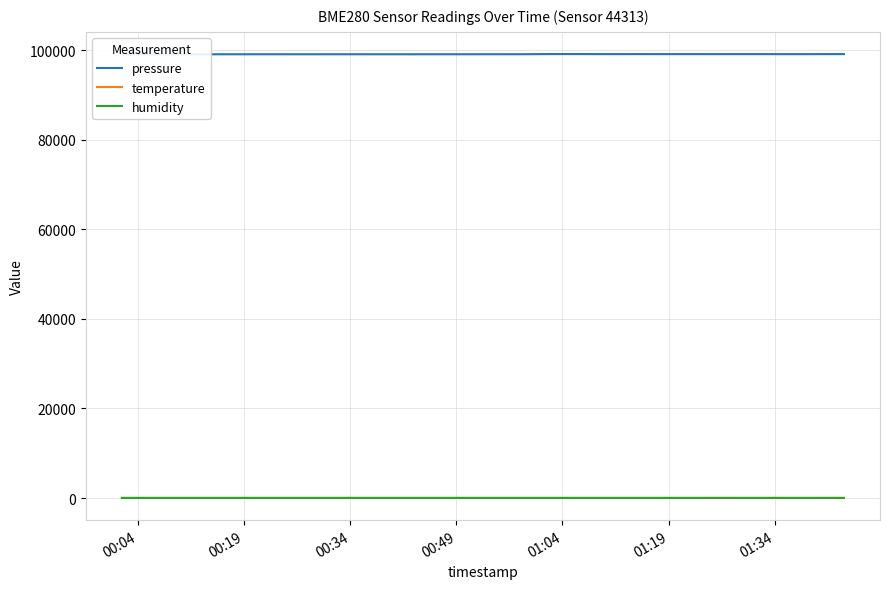

Reading left to right, what are all the values shown in this chart?

pressure: 99074.4	99076.7	99078.4	99081.0	99089.8	99095.7	99091.9	99094.7	99095.0	99094.2	99094.0	99092.5	99099.0	99097.9	99091.8	99093.7	99092.2	99097.3	99098.2	99097.6	99101.6	99100.6	99105.1	99126.3	99143.2	99137.8	99130.7	99123.9	99130.5	99127.3	99125.2	99126.3	99122.9	99126.3	99125.6	99125.0	99118.4	99119.0	99128.2	99133.0
temperature: 24.3	24.1	24.0	24.0	24.1	24.2	23.9	23.9	24.1	23.9	24.1	23.9	24.0	23.9	23.9	23.9	23.8	24.1	23.7	23.6	23.7	23.7	23.9	23.5	23.8	23.6	23.7	23.6	23.6	23.6	23.6	23.6	23.5	23.6	23.6	23.5	23.7	23.7	23.4	23.4
humidity: 36.0	36.0	36.0	35.9	36.1	35.9	36.0	36.0	35.9	35.9	35.9	35.8	35.9	36.0	35.9	35.9	36.0	36.0	36.1	36.1	36.0	36.0	36.0	35.9	35.9	36.1	36.0	36.0	36.1	35.9	35.9	35.8	36.1	35.9	35.8	35.9	36.0	35.7	35.9	36.0